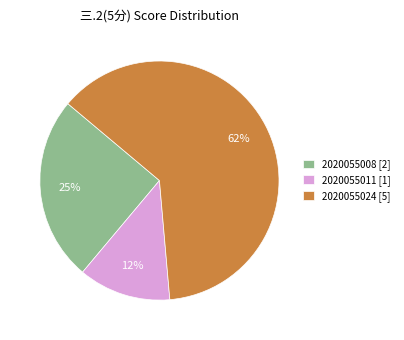

Is there a majority slice in this chart?

Yes